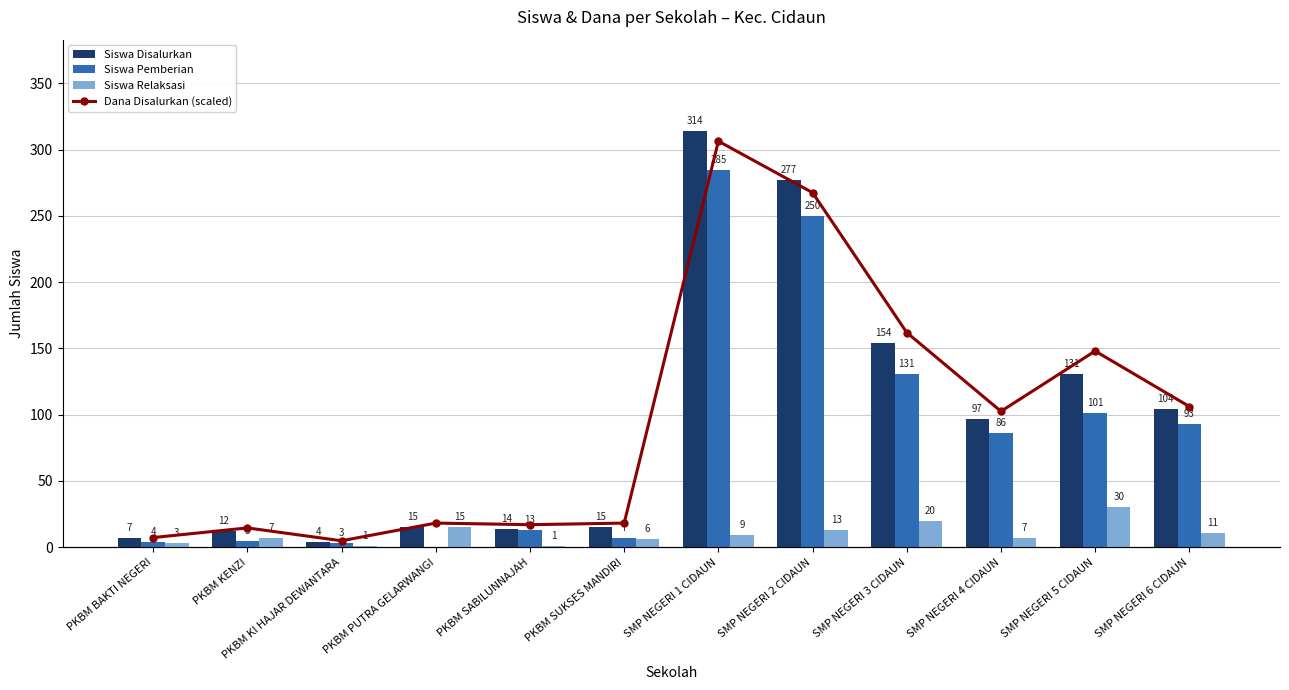

What is the difference between the Dana Disalurkan (scaled) values at SMP NEGERI 5 CIDAUN and PKBM SABILUNNAJAH?

141.0